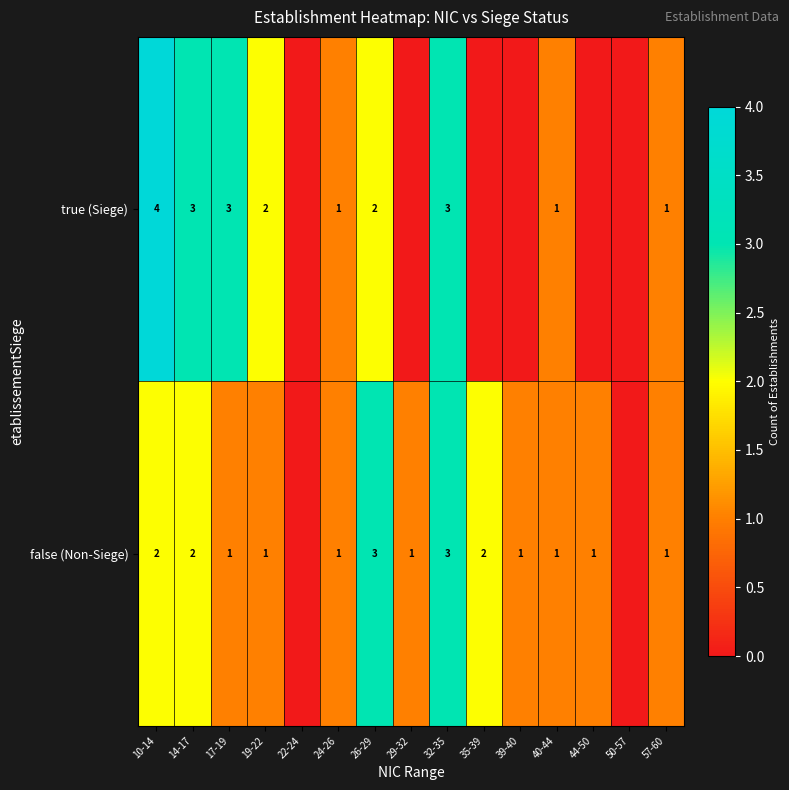

Is it true that false (Non-Siege) equals 3 at 32-35?

True